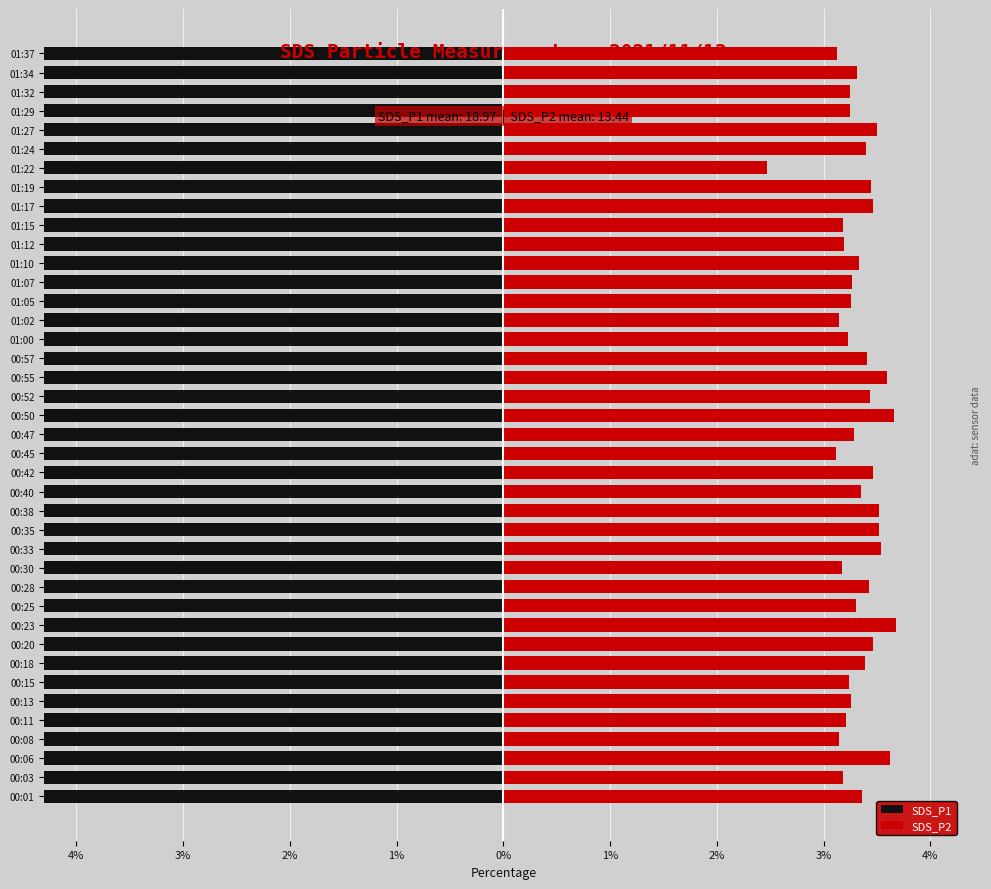

Are the bars horizontal?

Yes